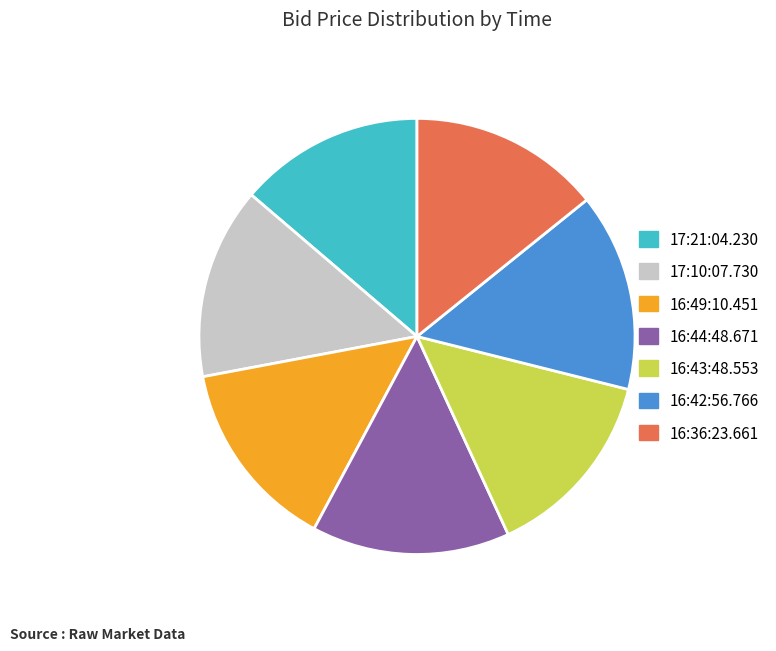

The 16:44:48.671 slice represents 15% of the pie. True or false?

True